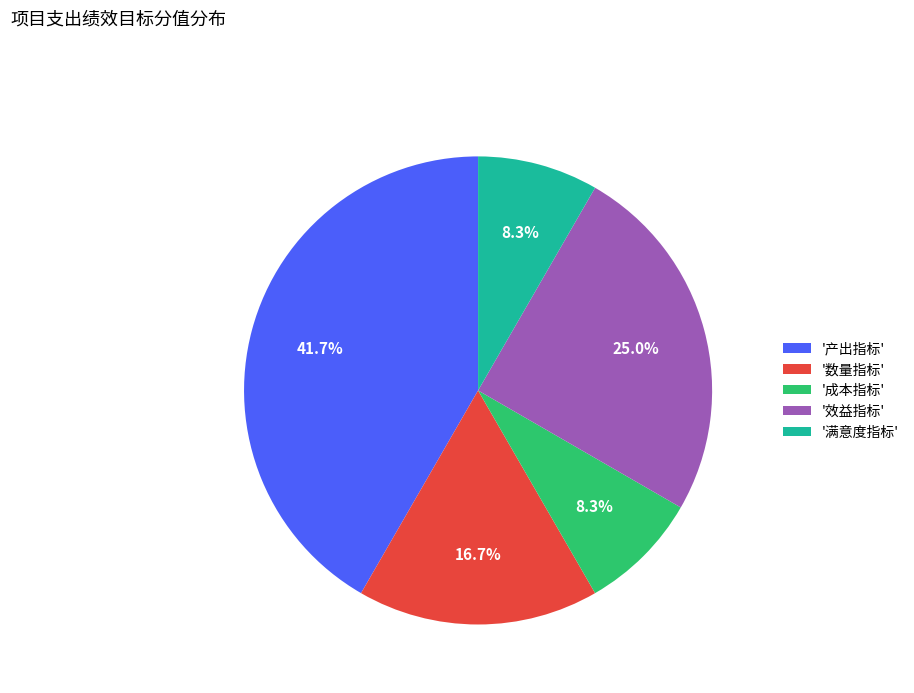

What portion of the pie excludes '成本指标'?

91.7%